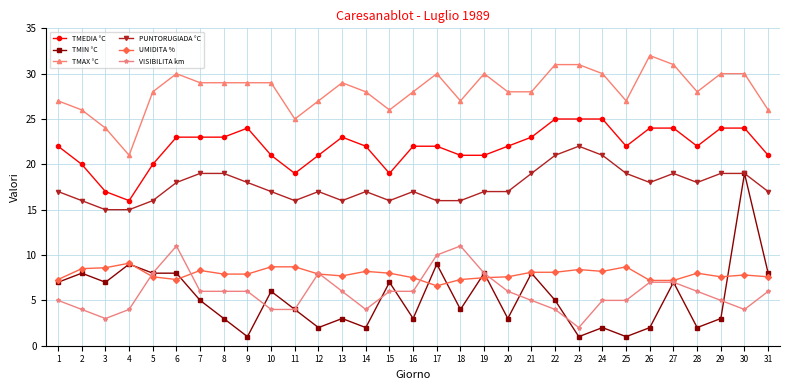

Which series has the largest total across all categories?

TMAX °C